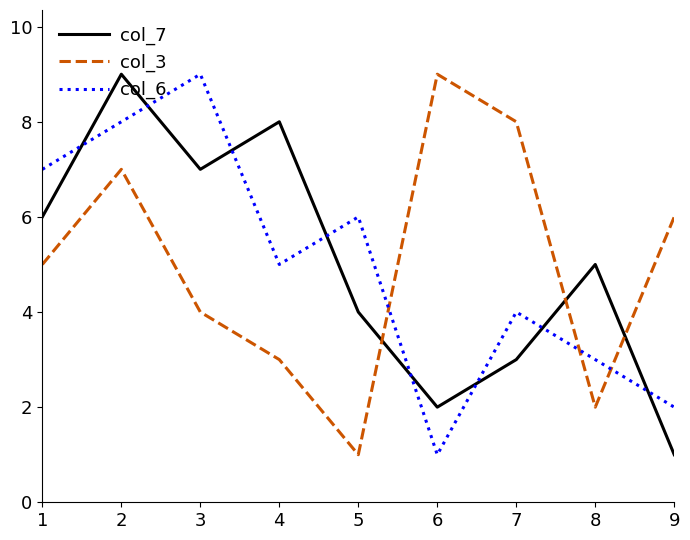

What is the difference between the maximum and minimum values in the col_6 series?

8